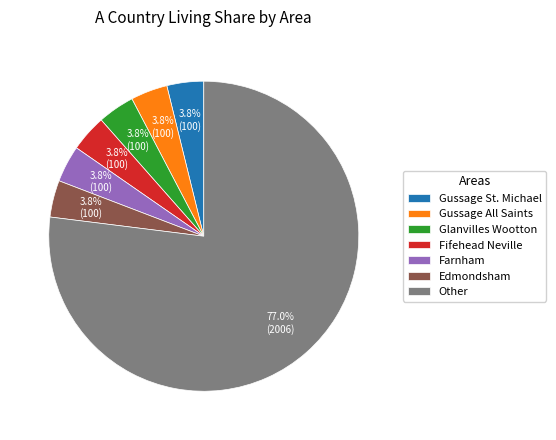

The Glanvilles Wootton slice represents 4% of the pie. True or false?

True